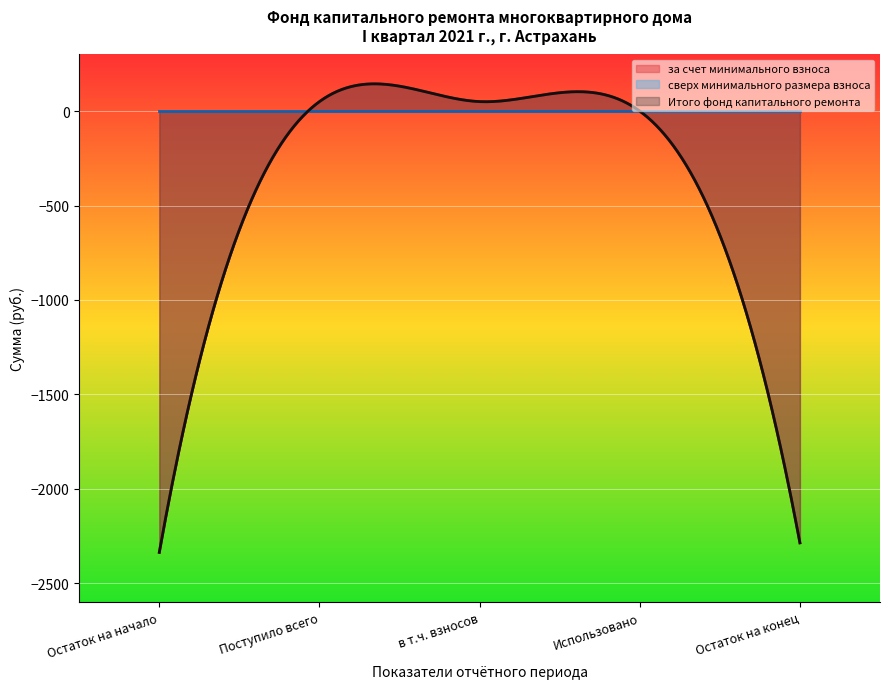

True or false: за счет минимального взноса and Итого фонд капитального ремонта cross at least once.

False